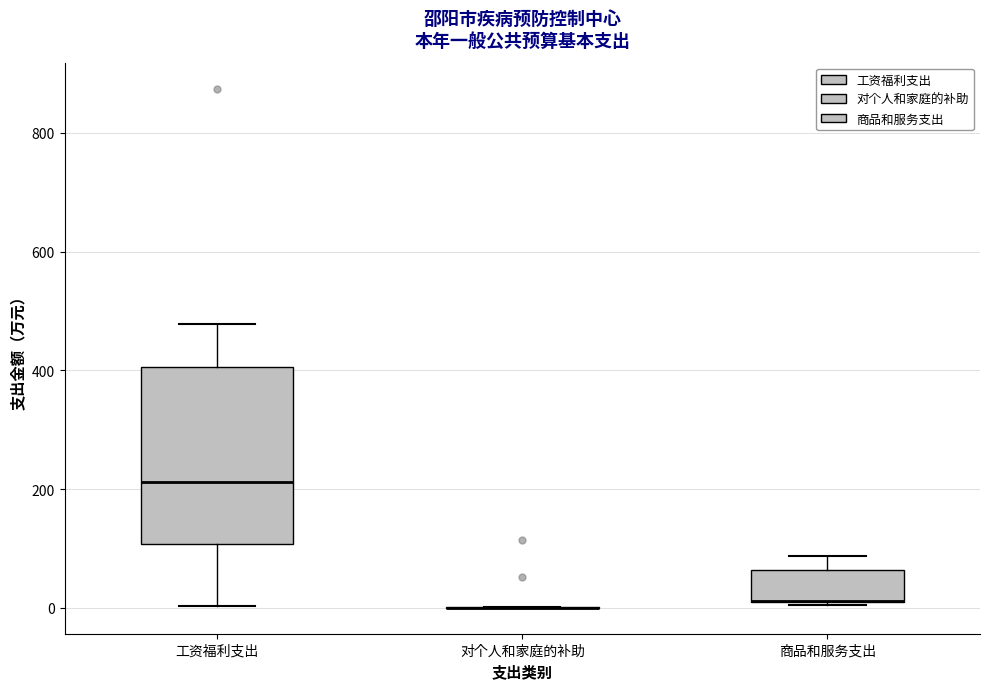

Which box is the tallest, from its lower edge to its upper edge?

工资福利支出